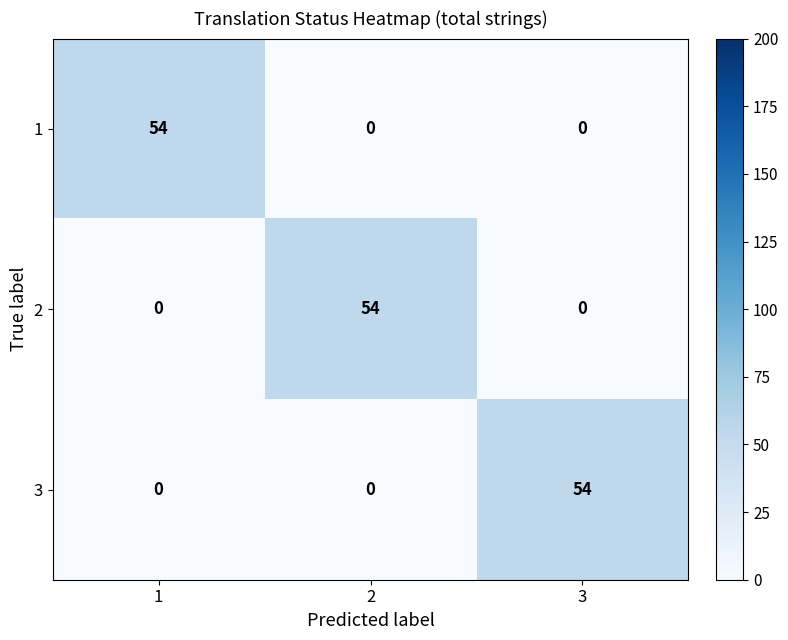

What is the spread (max minus min) of values at 1?

54